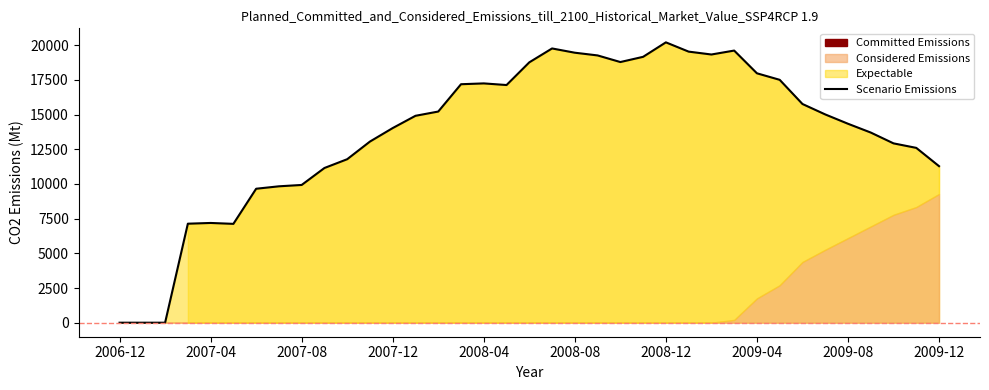

What is the difference between the second highest and second lowest values?

19770.8